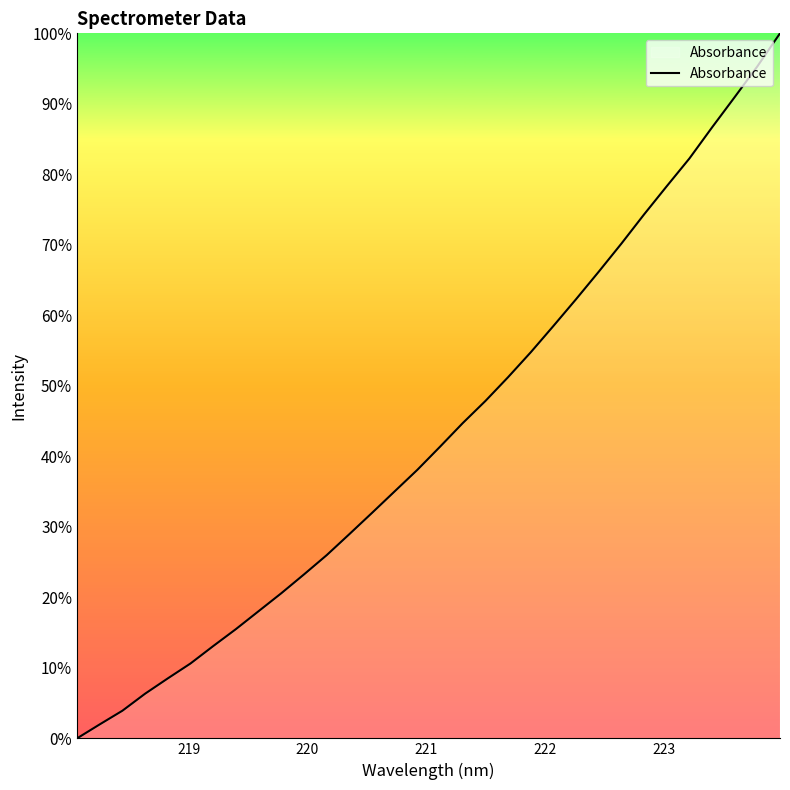

What is the greatest value displayed?

100.0